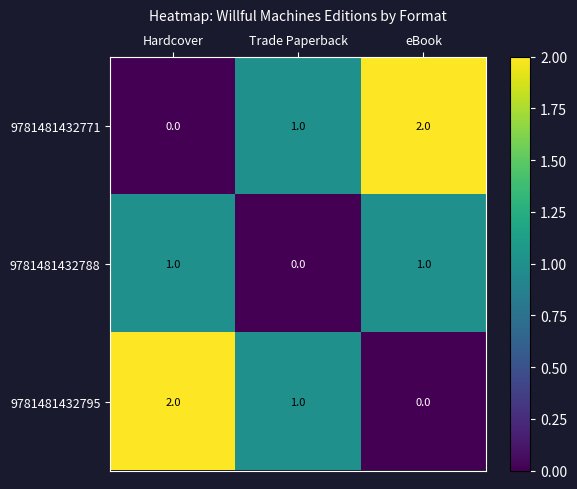

Is it true that 9781481432788 equals 1 at Hardcover?

True